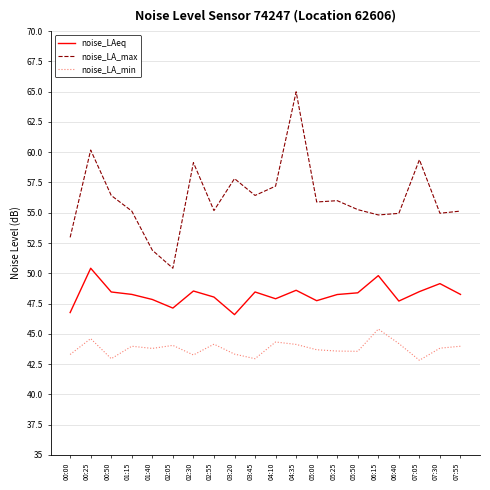

Does the chart display data point markers on the line(s)?

No